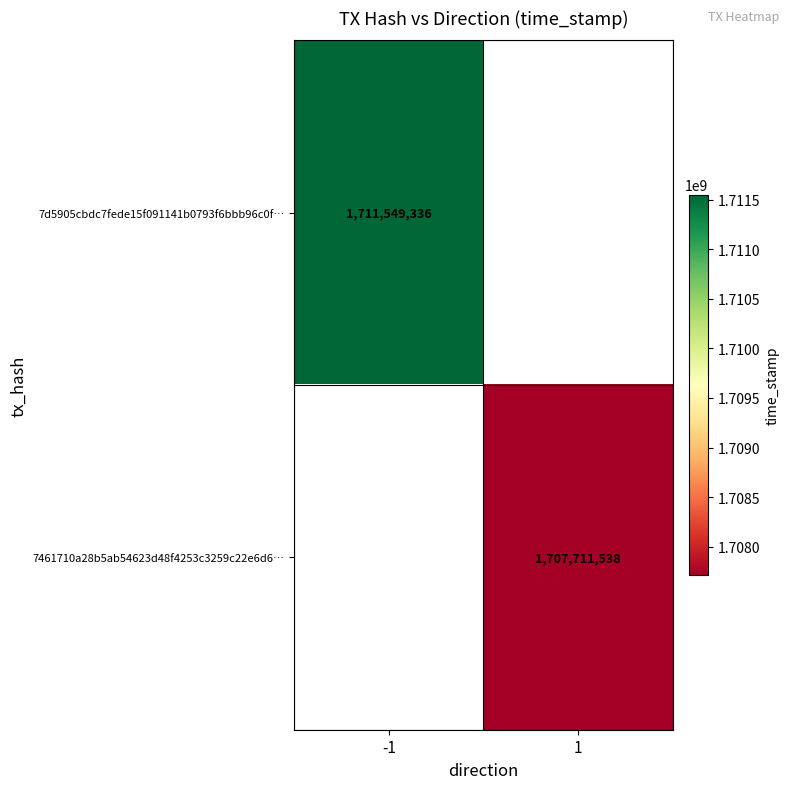

The value of 7d5905cbdc7fede15f091141b0793f6bbb96c0f… at -1 is 785410831. True or false?

False